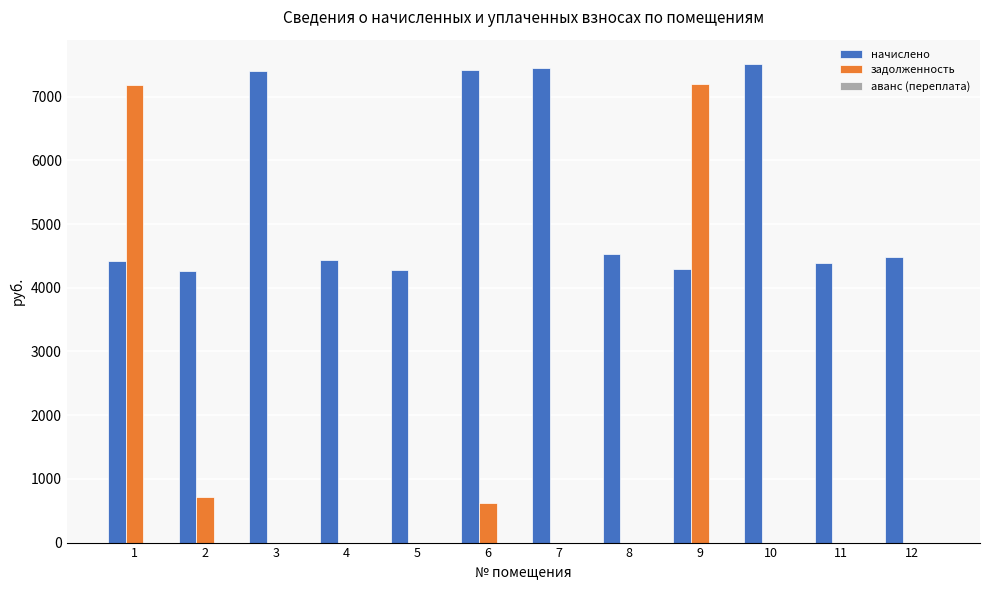

Count the number of data series in this chart.

2